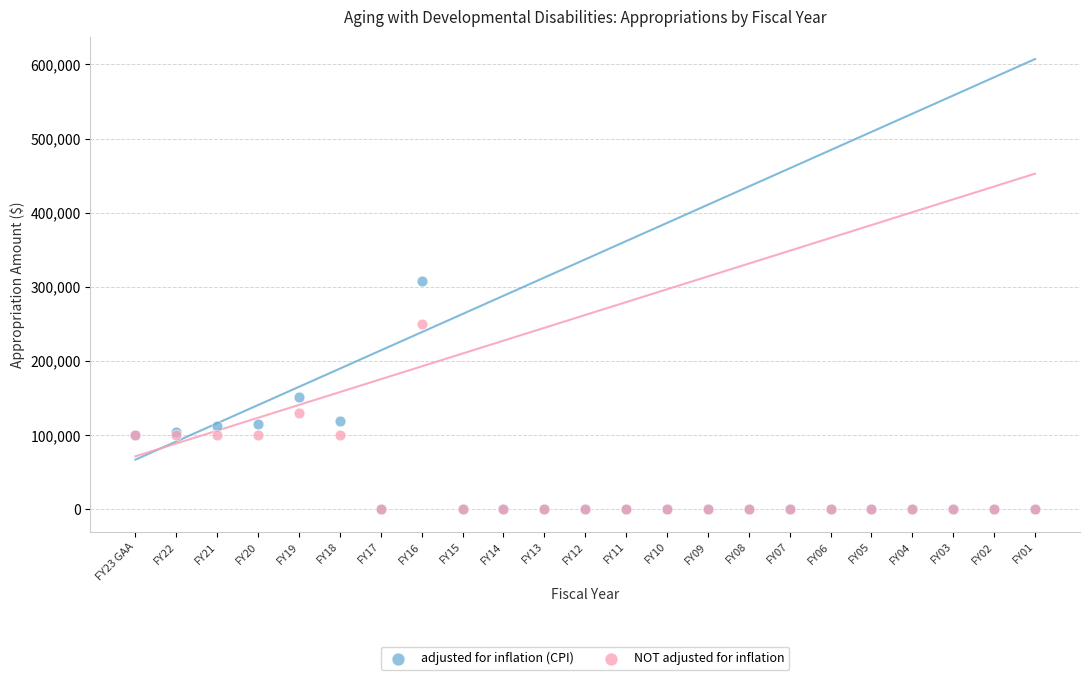

Which series contains the highest Y value?

adjusted for inflation (CPI)